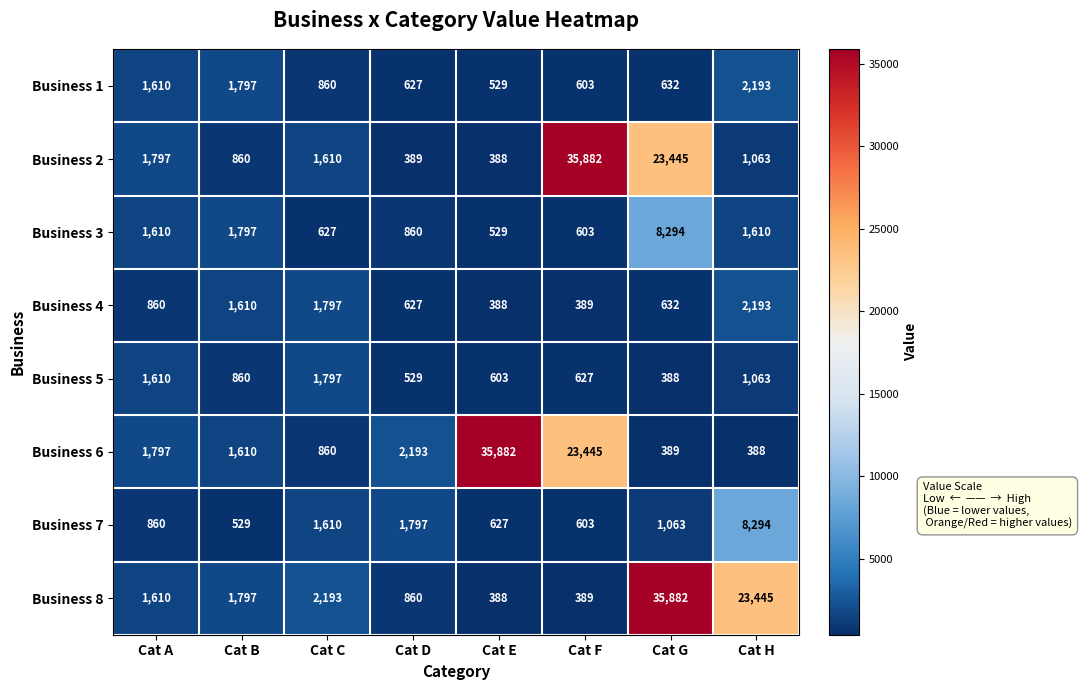

At which category is the sum across all series the highest?

Cat G